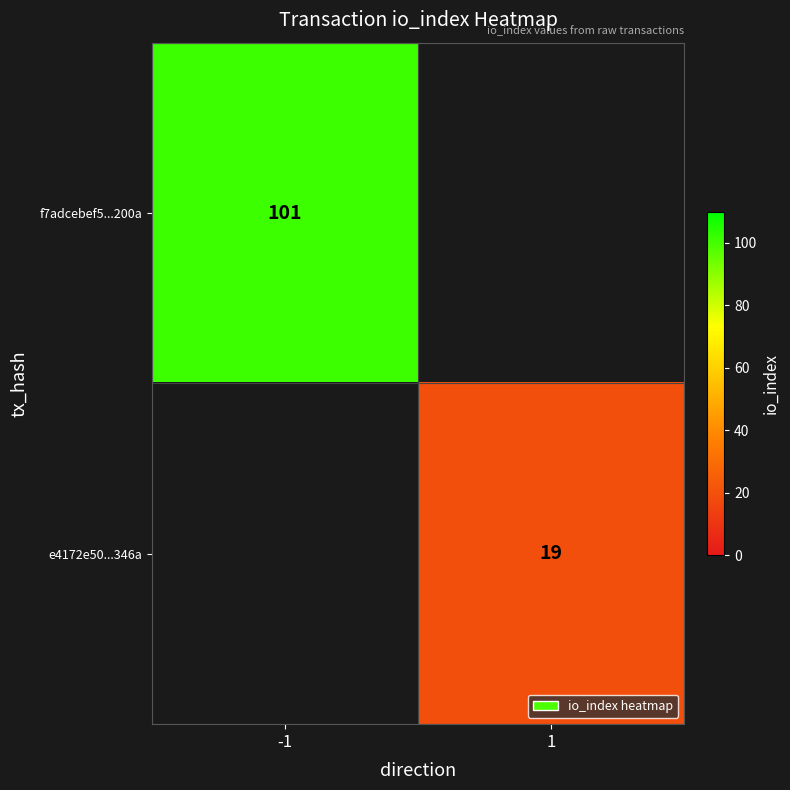

Is it true that f7adcebef5...200a equals 137 at -1?

False